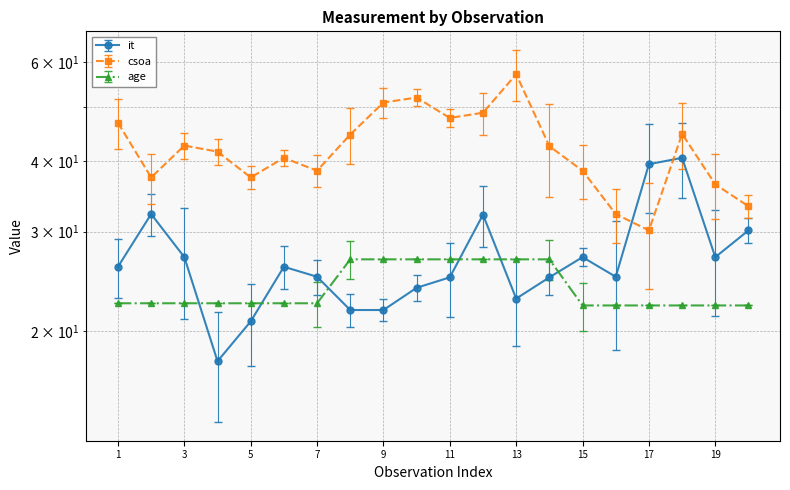

Between 10 and 16, which series saw the biggest shift?

csoa